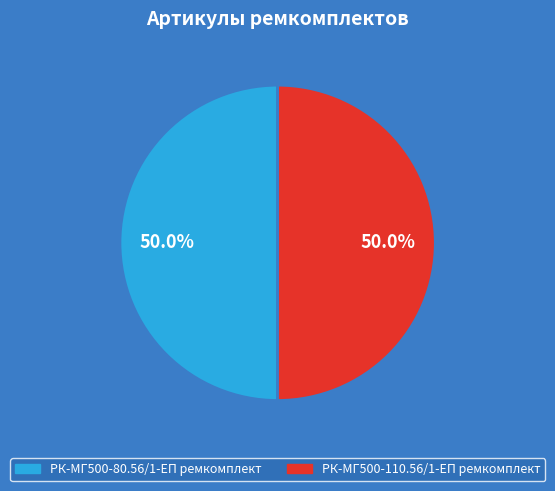

How many slices are in this pie chart?

2